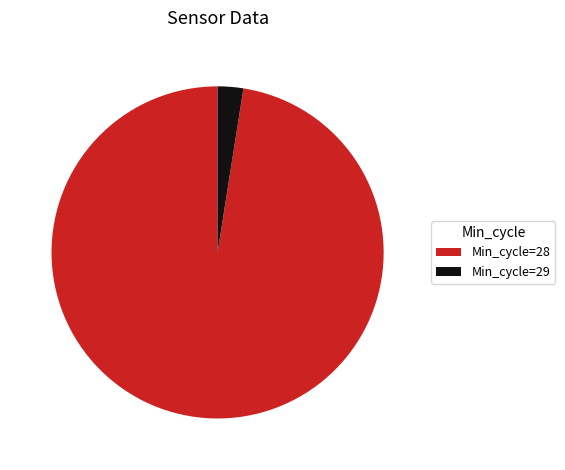

Between Min_cycle=28 and Min_cycle=29, which is larger?

Min_cycle=28